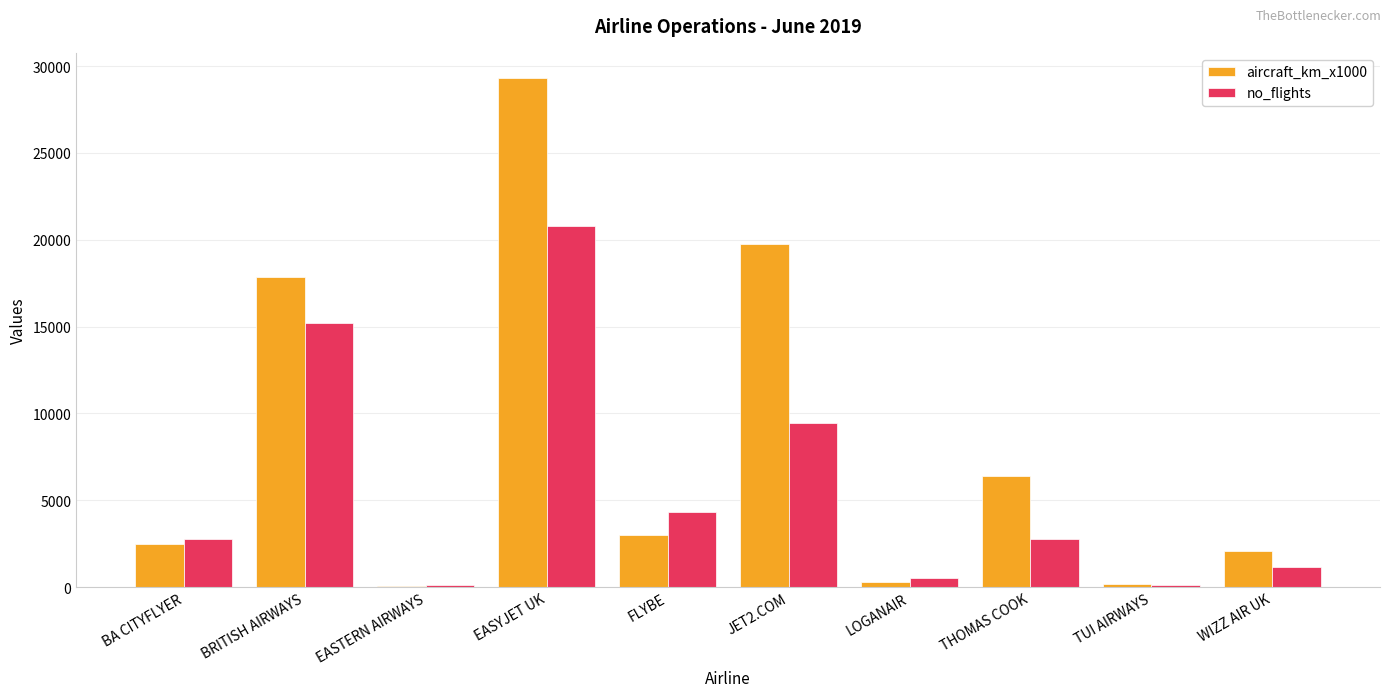

Is the value of aircraft_km_x1000 at BA CITYFLYER greater than the value of no_flights at TUI AIRWAYS?

Yes